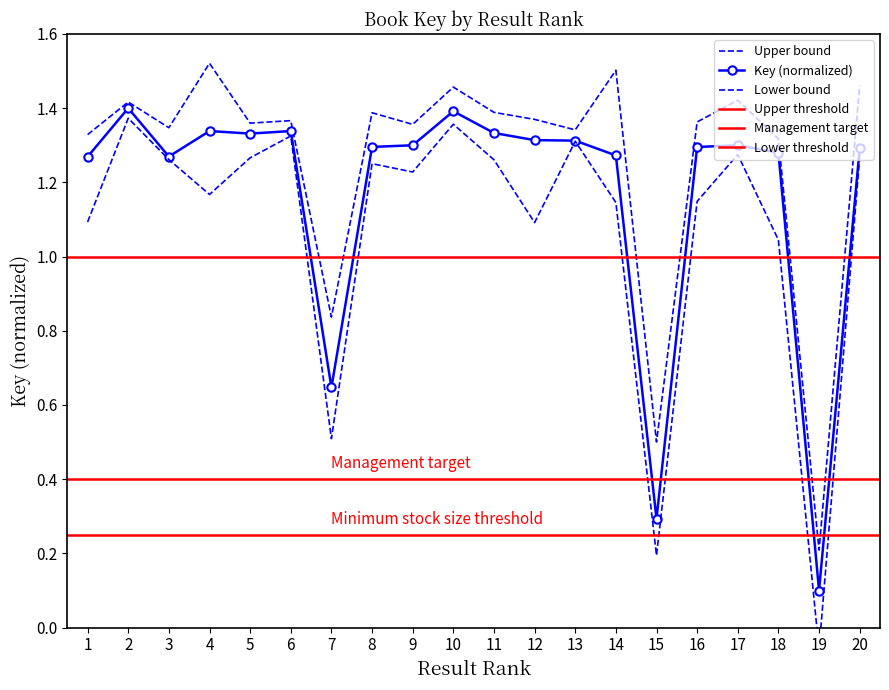

What is the change in value from 15 to 18?

+1.0